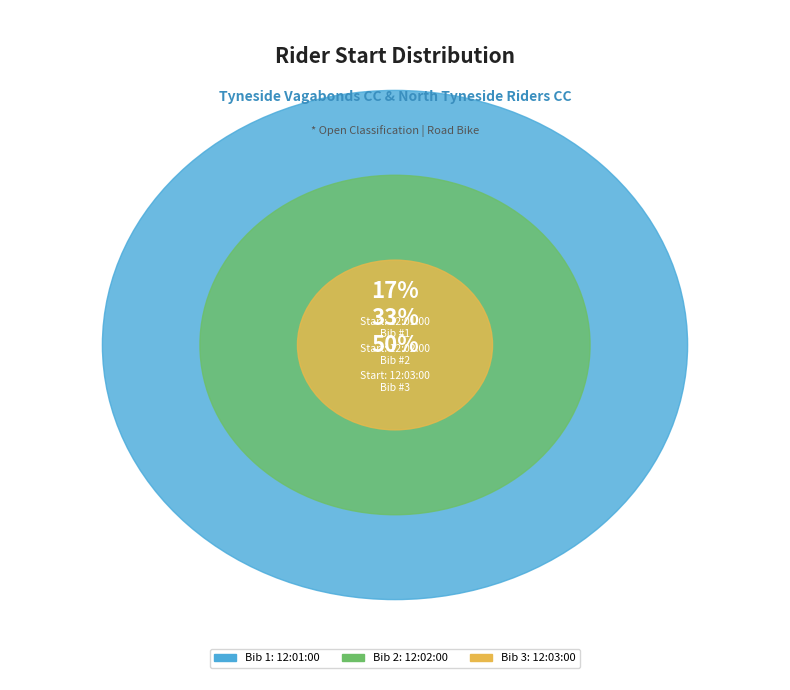

Does 12:02:00 account for over 50% of the chart?

No